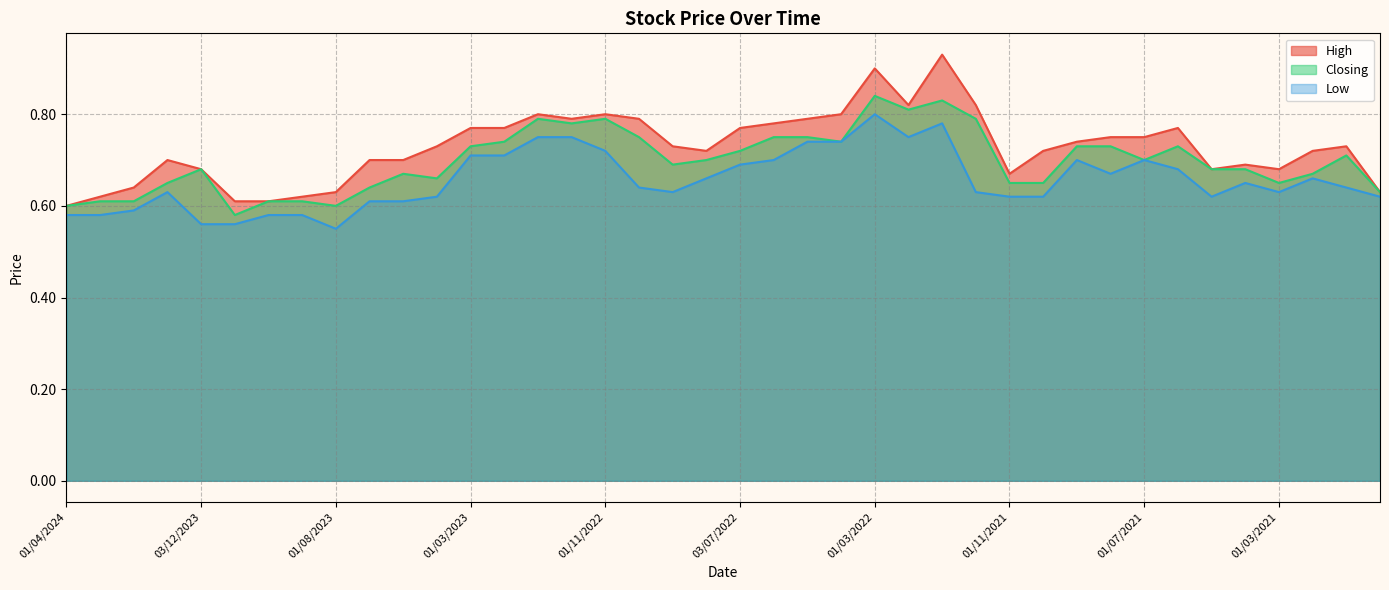

List the series in order of their peak value, highest first.

High, Closing, Low